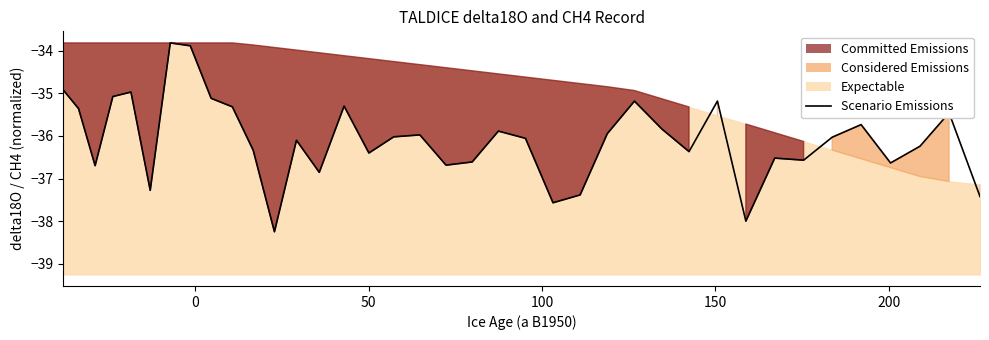

Does the chart display data point markers on the line(s)?

No